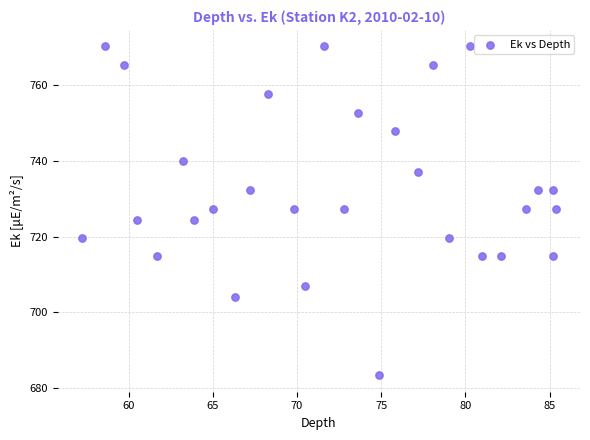

What is the range of Y values (max minus min)?

86.9